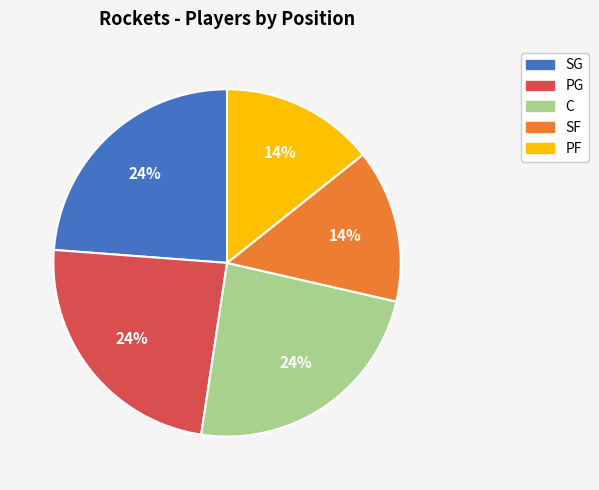

True or false: C accounts for 24% of the total.

True